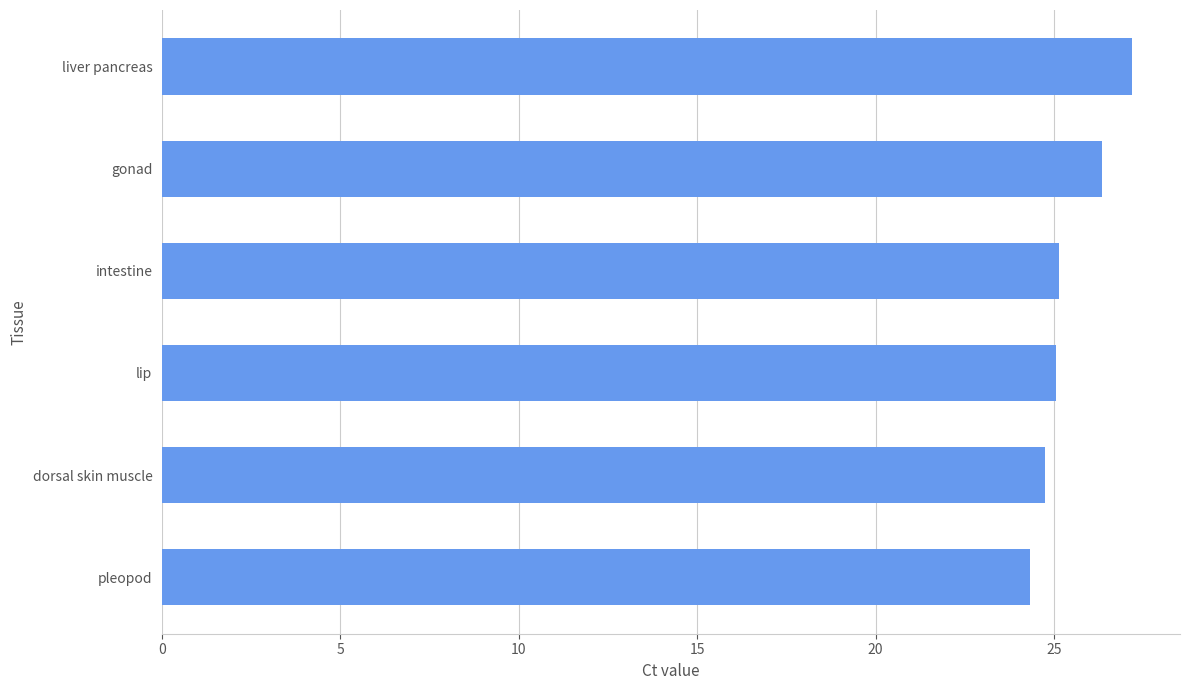

Reading top to bottom, what are all the values shown in this chart?

liver pancreas=27.2	gonad=26.4	intestine=25.1	lip=25.1	dorsal skin muscle=24.7	pleopod=24.3